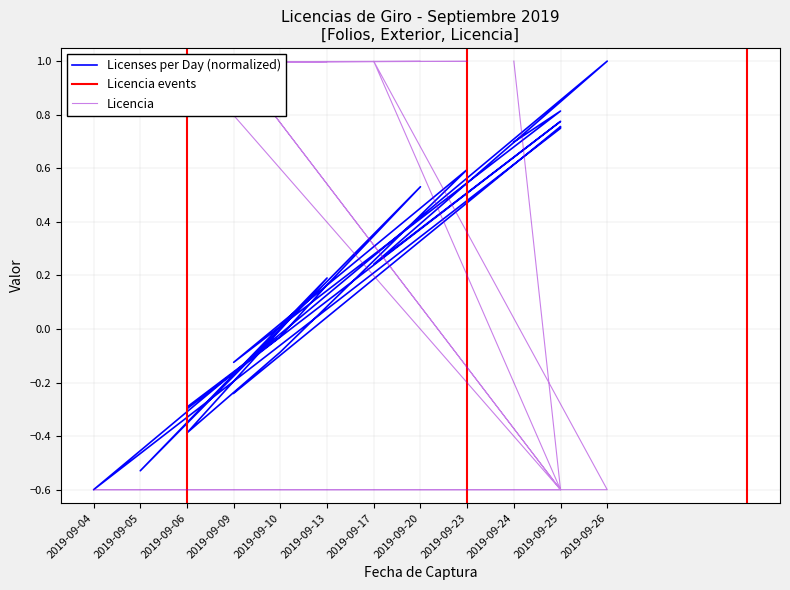

In Licencia, how many points are higher than both neighbors (excluding endpoints)?

5